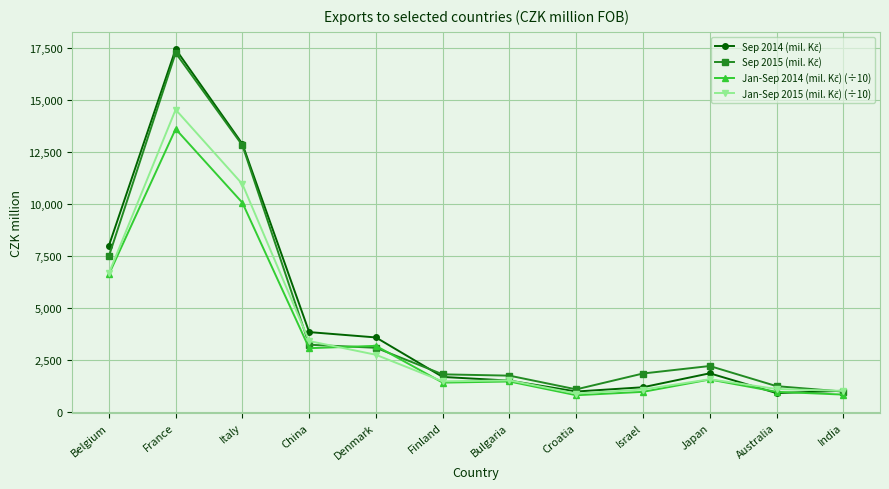

Which category has the highest value across all series?

France